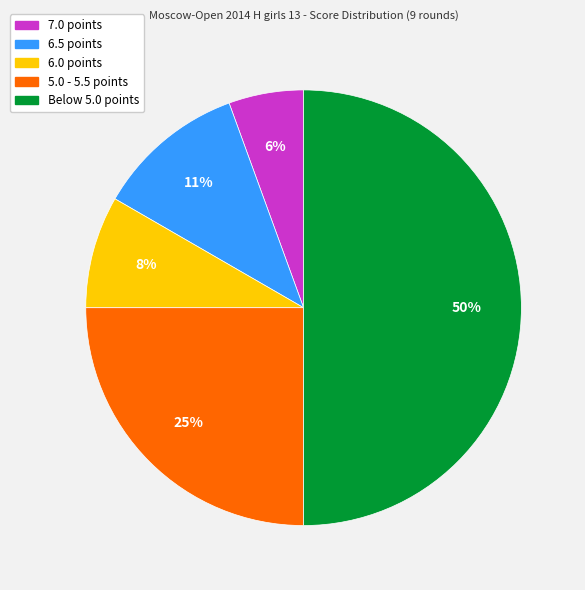

How many segments does this pie chart have?

5